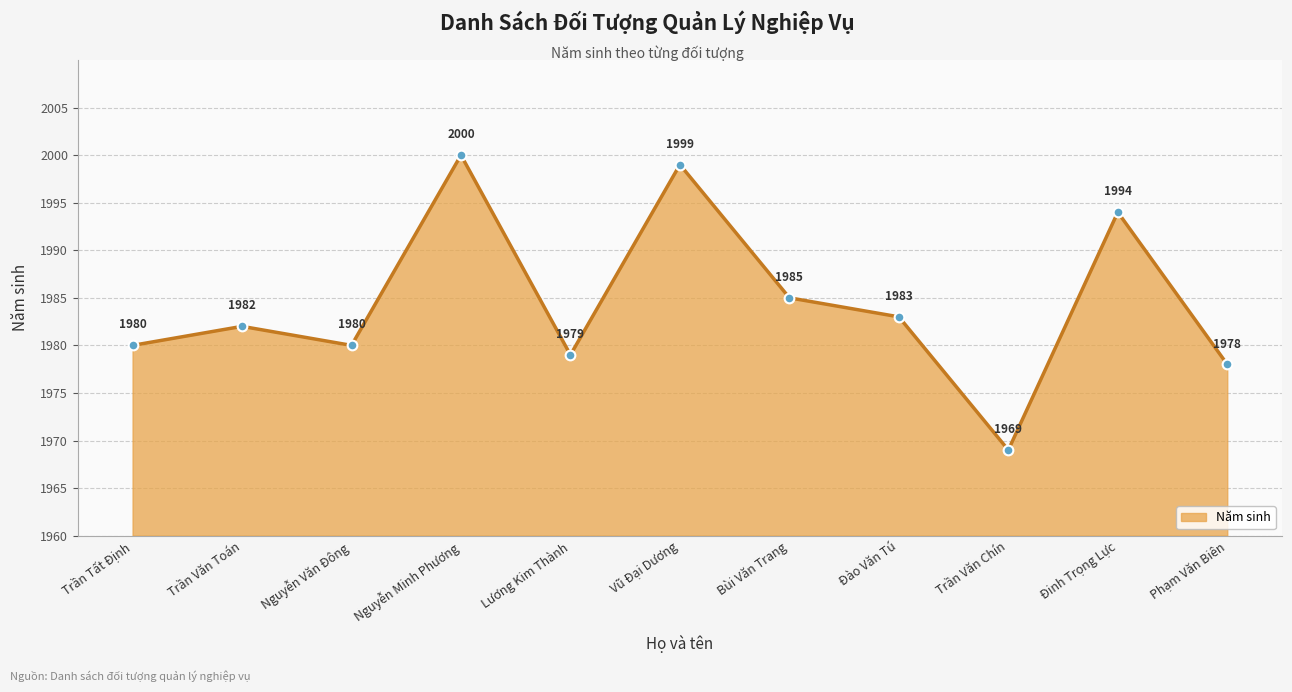

Is it true that the value at Trần Tất Định is 1980?

True